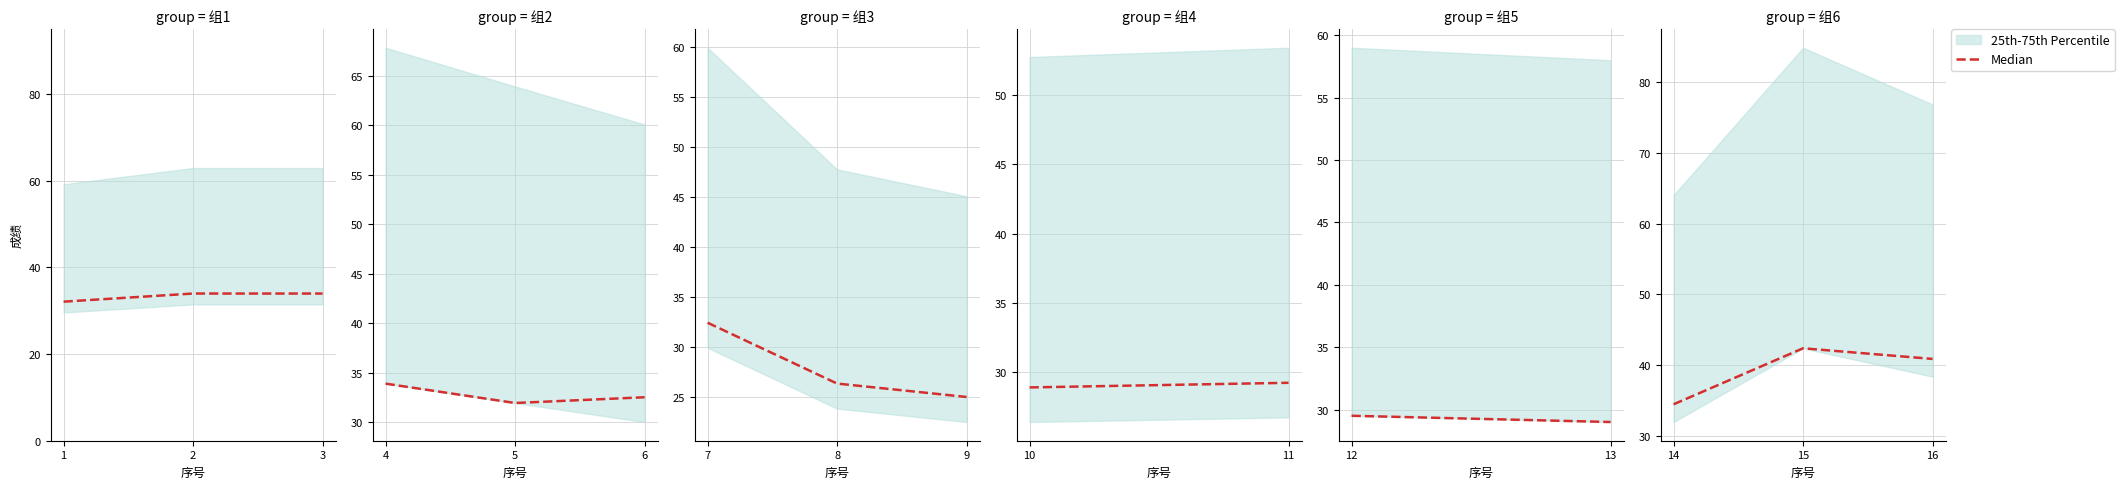

List the labels in order of value, smallest first.

14, 16, 15